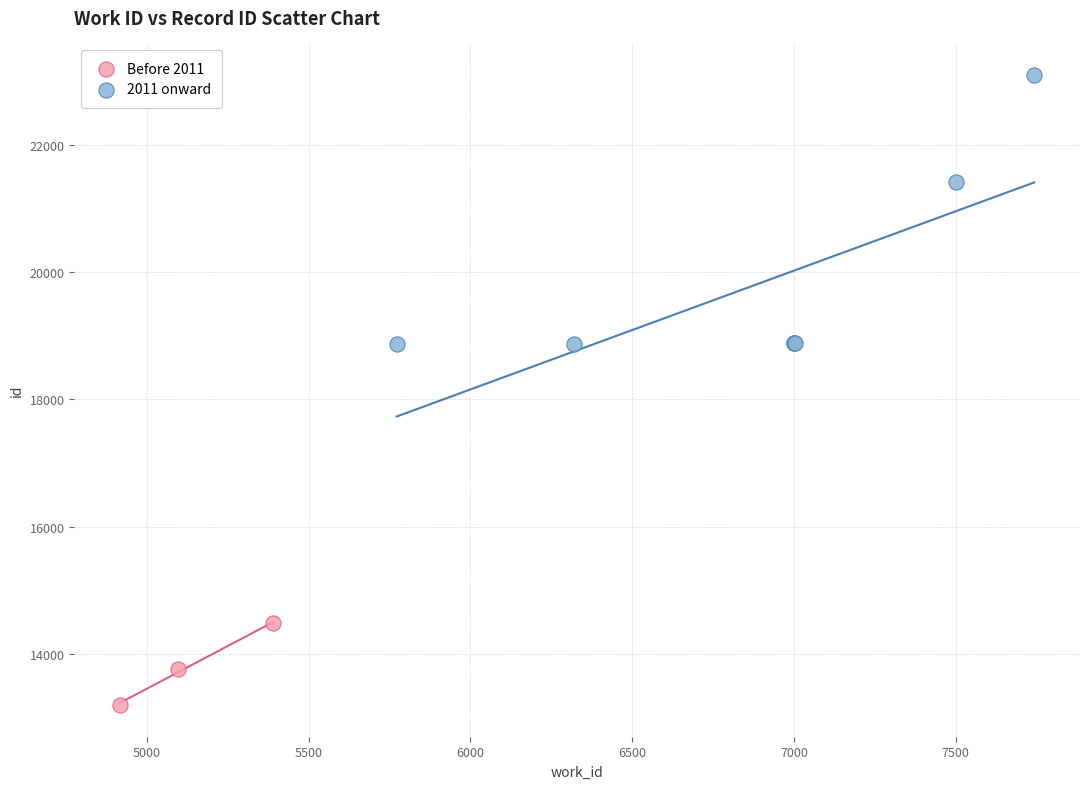

Which series reaches the minimum Y coordinate?

Before 2011